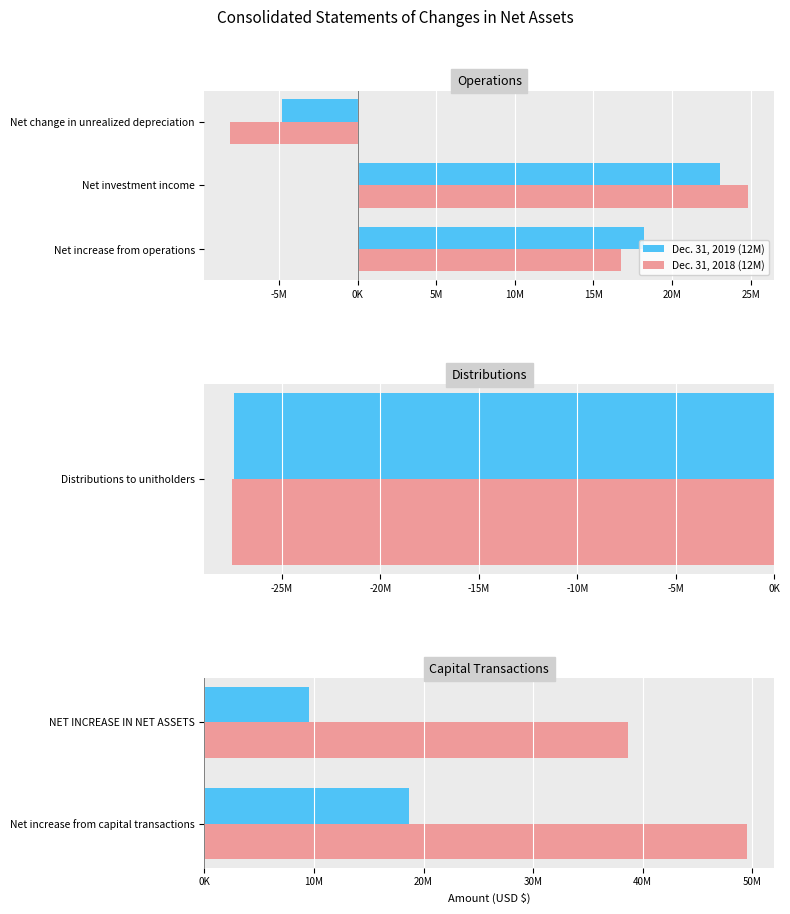

What is the spread (max minus min) of values at Net increase from capital transactions?

30831624